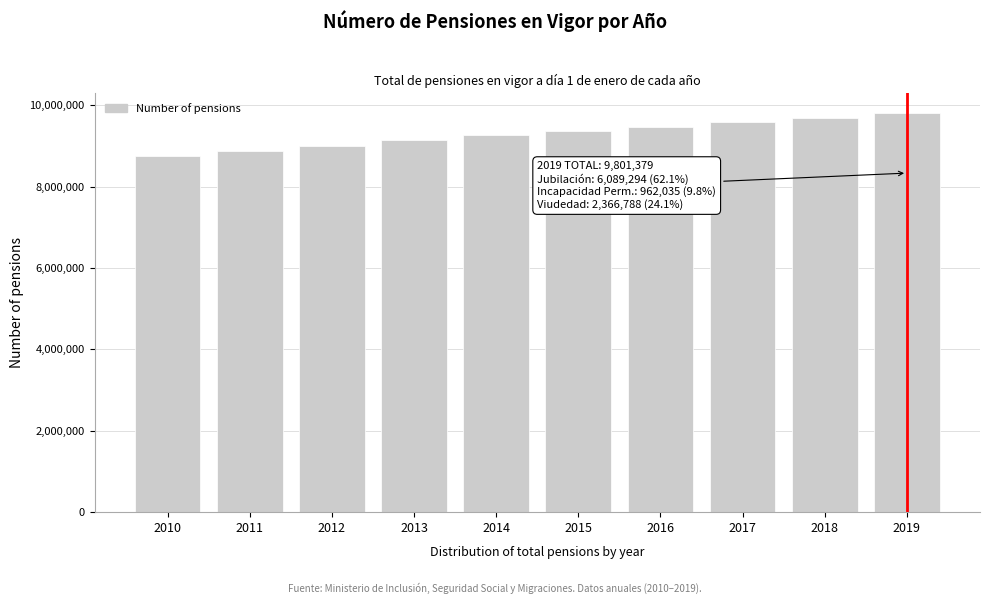

Reading left to right, extract all data points from this chart.

2010=8739732	2011=8866277	2012=8999045	2013=9145966	2014=9270942	2015=9360799	2016=9473482	2017=9581770	2018=9696272	2019=9801379